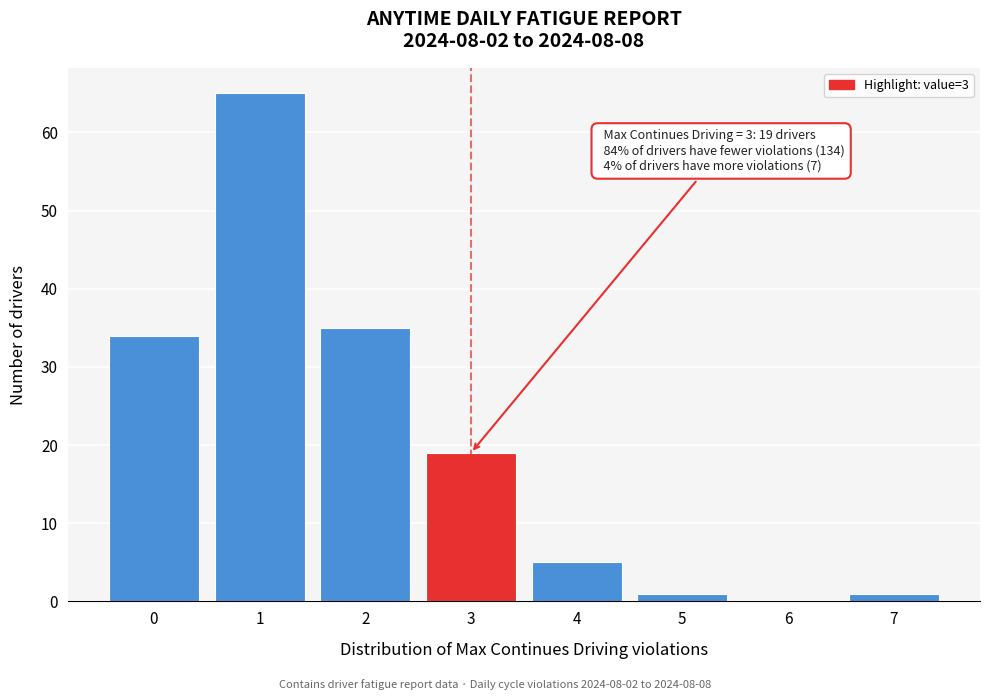

Reading left to right, transcribe all the data shown in this chart.

0=34	1=65	2=35	3=19	4=5	5=1	6=0	7=1